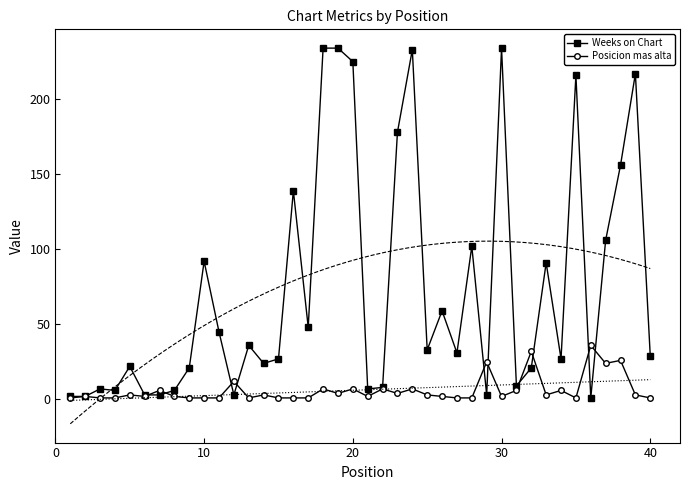

Is it true that Weeks on Chart equals 117 at 20?

False